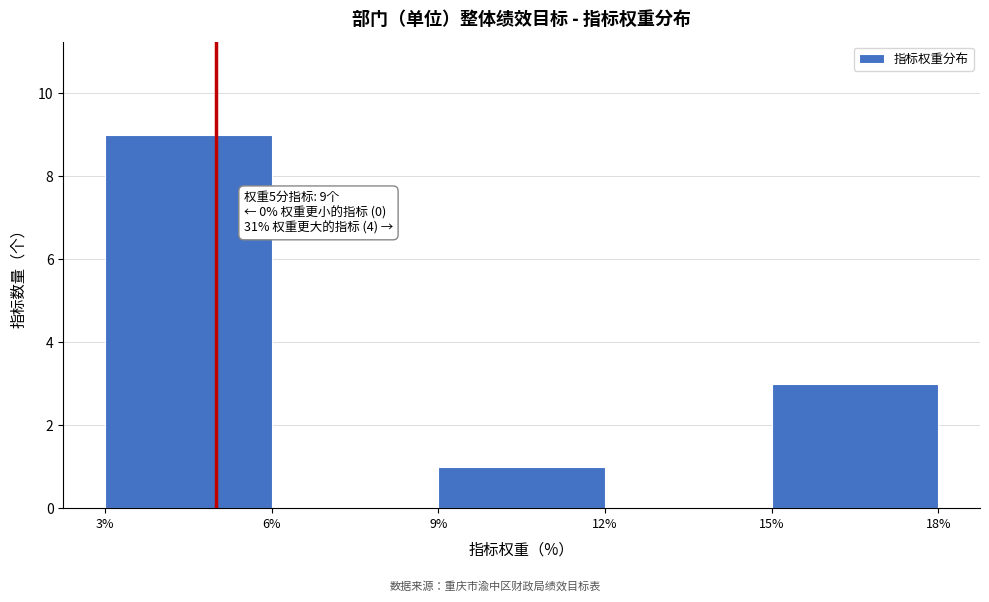

Which range on the x-axis has the tallest bar?

3% to 6%